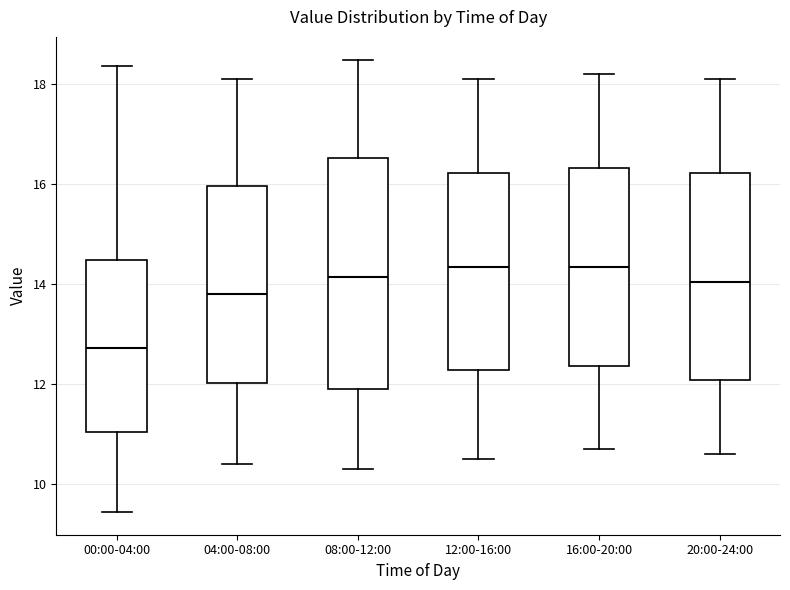

Which box is the tallest, from its lower edge to its upper edge?

08:00-12:00